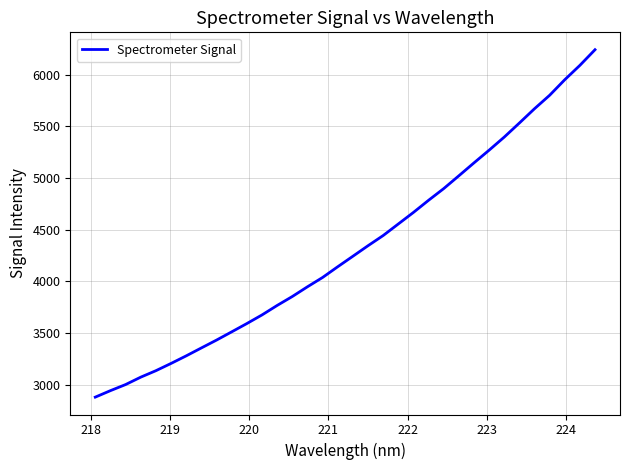

What is the greatest value displayed?

6241.4